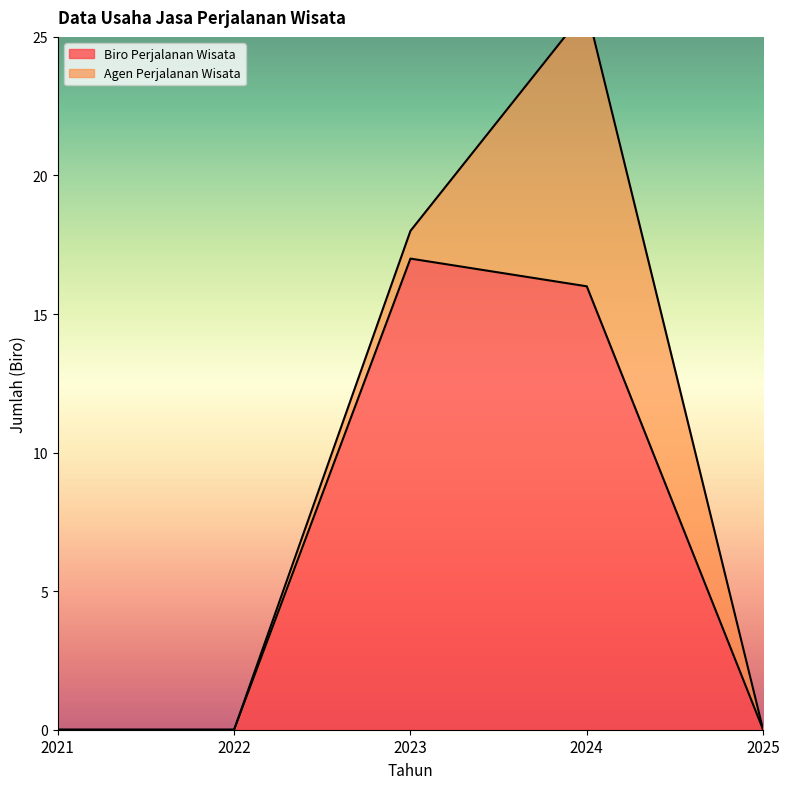

Reading right to left, what are all the values shown in this chart?

0	16	17	0	0